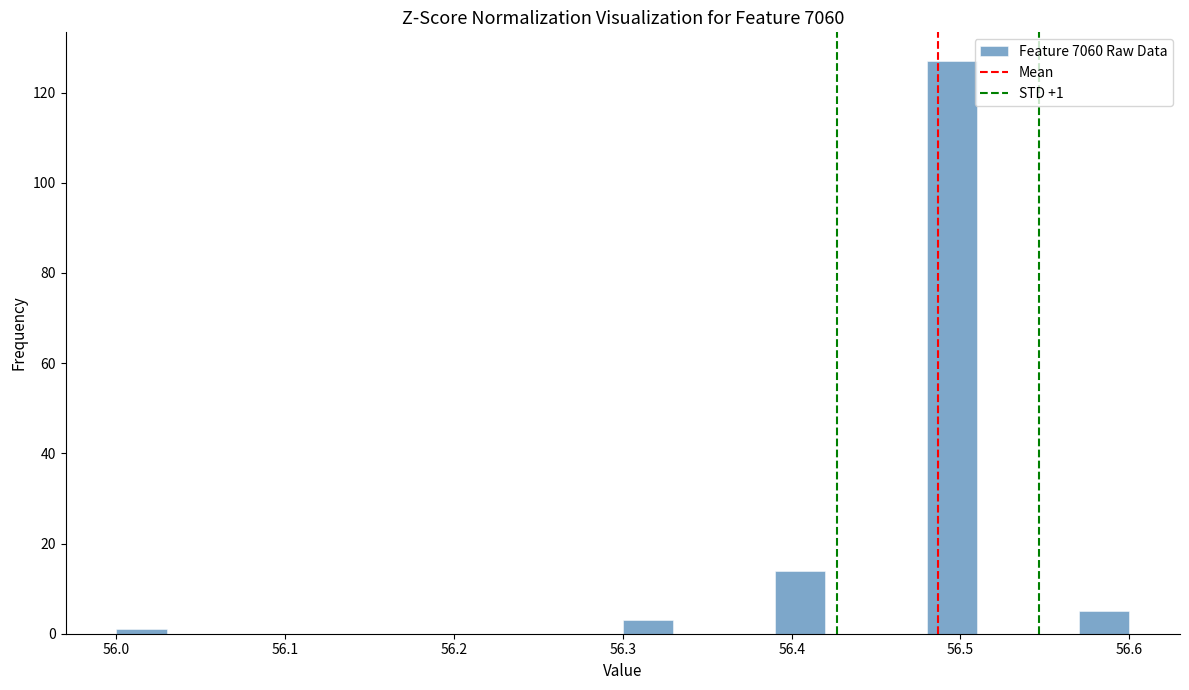

Read against the x-axis, roughly where is the centre of the tallest bar?

56.50